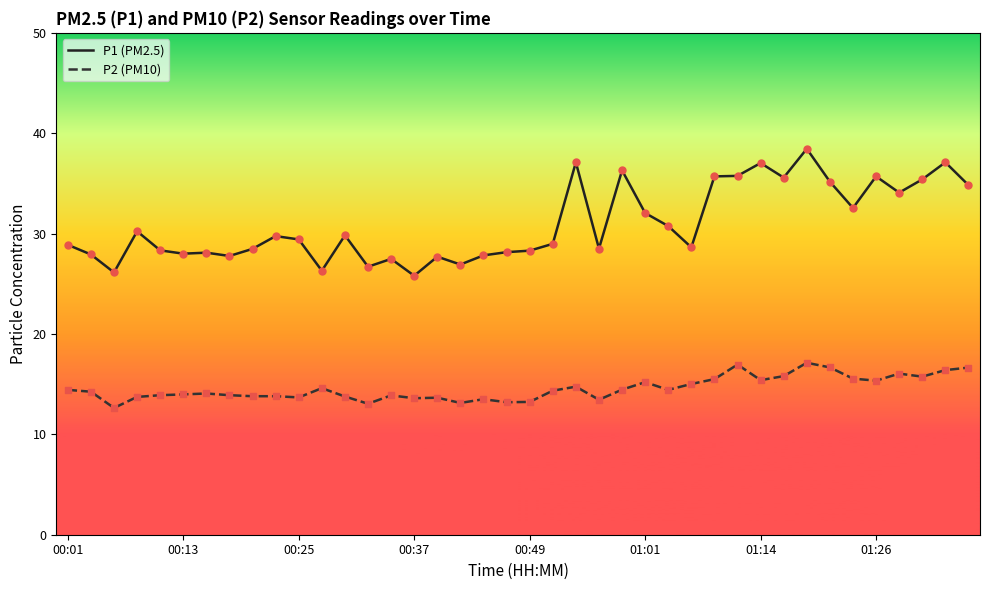

What is the maximum value shown in the chart?

38.5